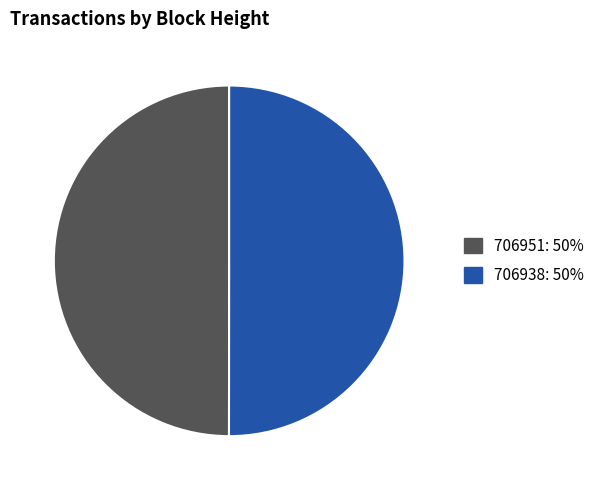

Is it true that 706951 is 50% of the pie?

True